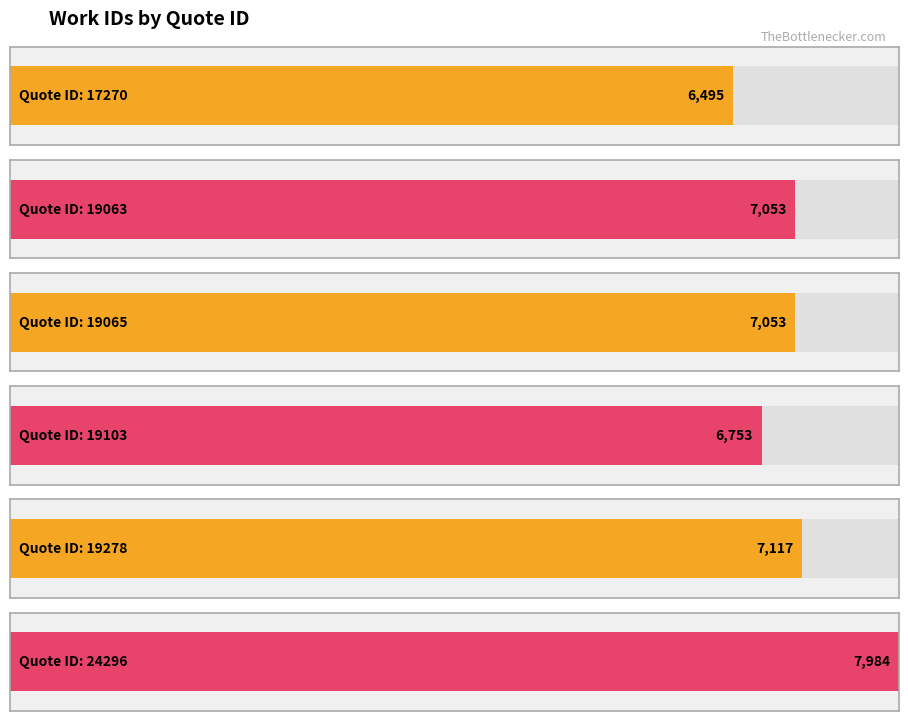

How many bars are there in total?

6